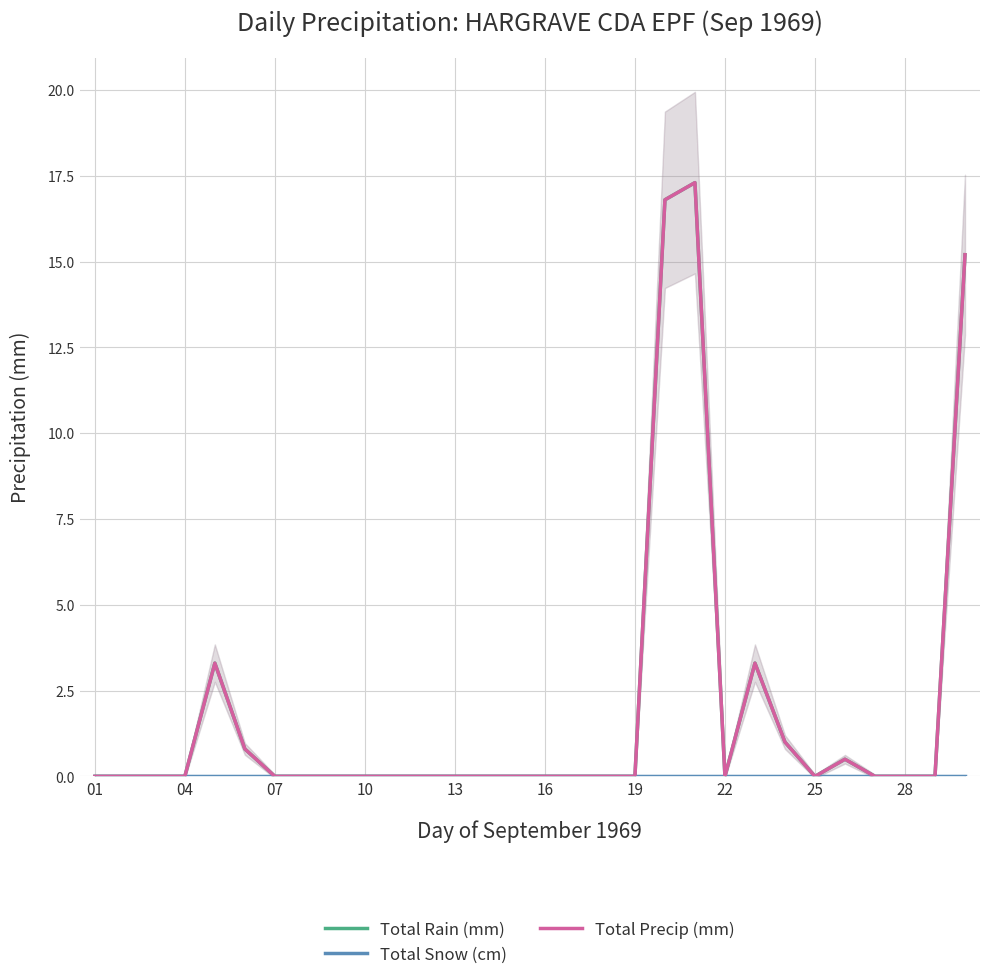

Which category has the highest value in the Total Rain (mm) series?

20